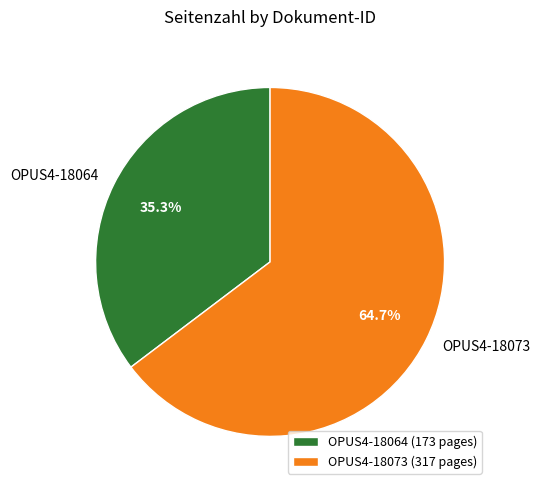

What percentage is the OPUS4-18064 slice, to the nearest percent?

35%